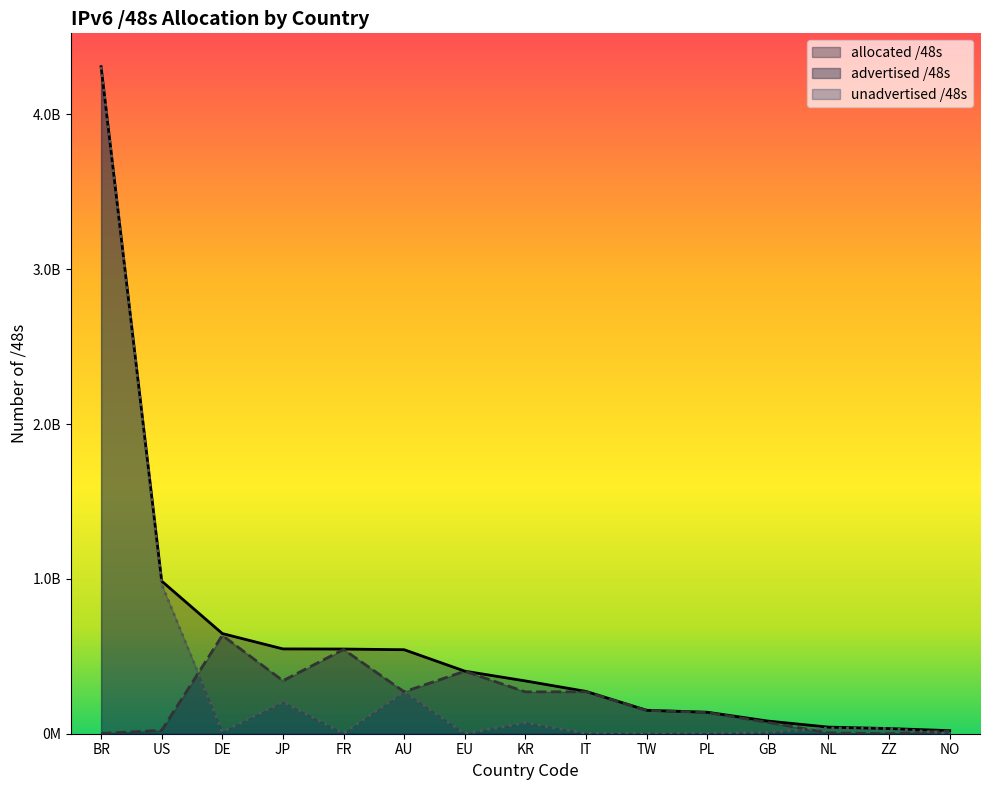

Which label corresponds to the largest value in the chart?

BR